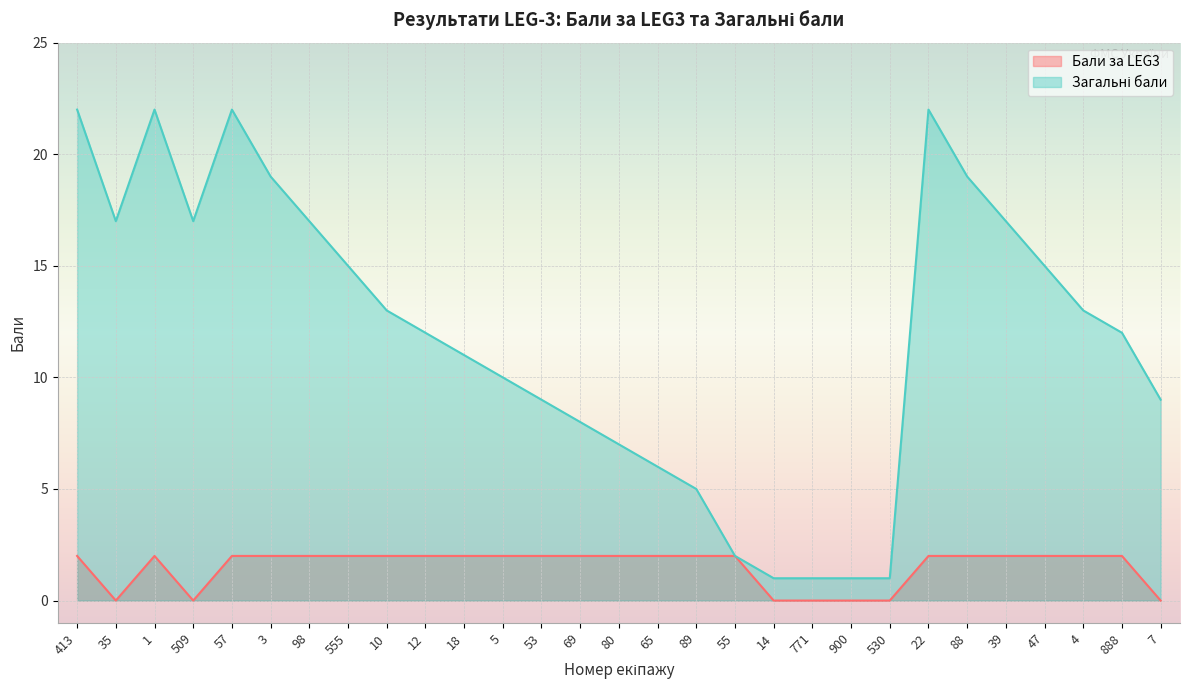

Which series has the widest spread of values?

Загальні бали